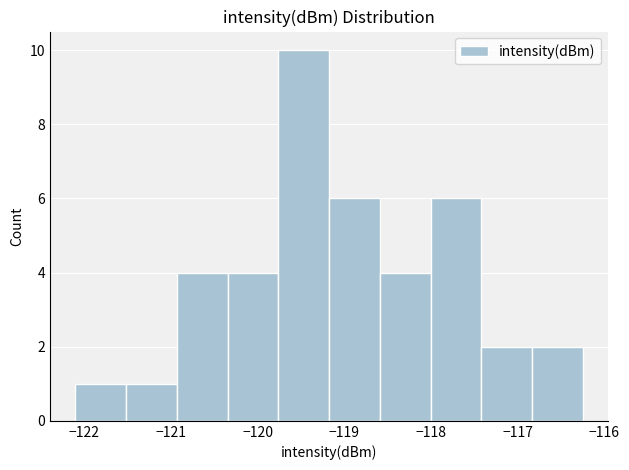

Reading left to right, transcribe this chart: for each bar, give the range it covers on the x-axis and its height. Neither the bar edges nor the heights are printed on the chart, so give them approximately, as read against the axes.

-122.1 to -121.5: 1
-121.5 to -120.9: 1
-120.9 to -120.3: 4
-120.3 to -119.8: 4
-119.8 to -119.2: 10
-119.2 to -118.6: 6
-118.6 to -118.0: 4
-118.0 to -117.4: 6
-117.4 to -116.8: 2
-116.8 to -116.2: 2